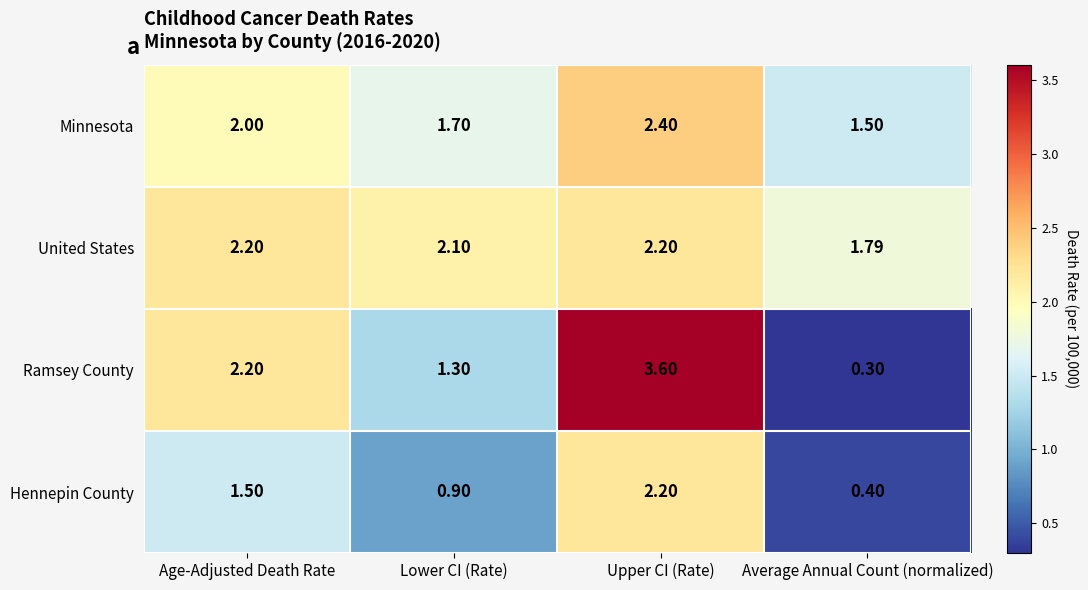

Which category has the highest value across all series?

Upper CI (Rate)